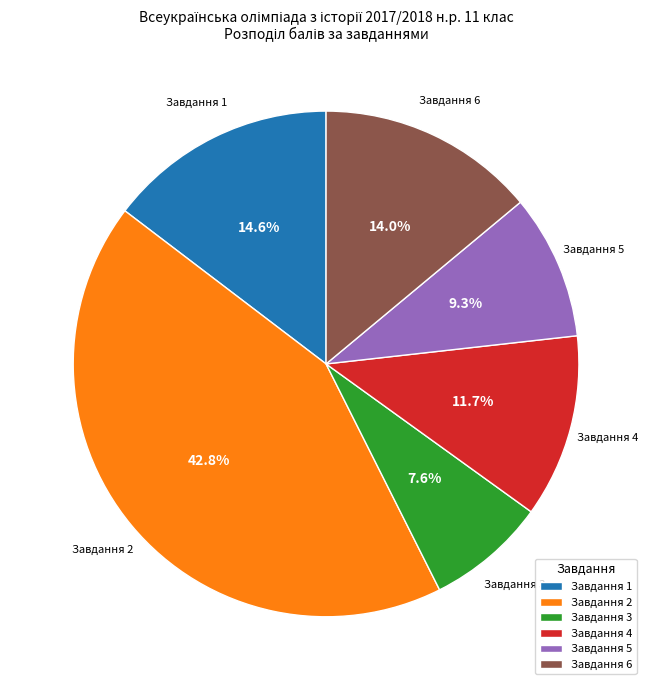

Is there any slice that represents more than half of the pie?

No